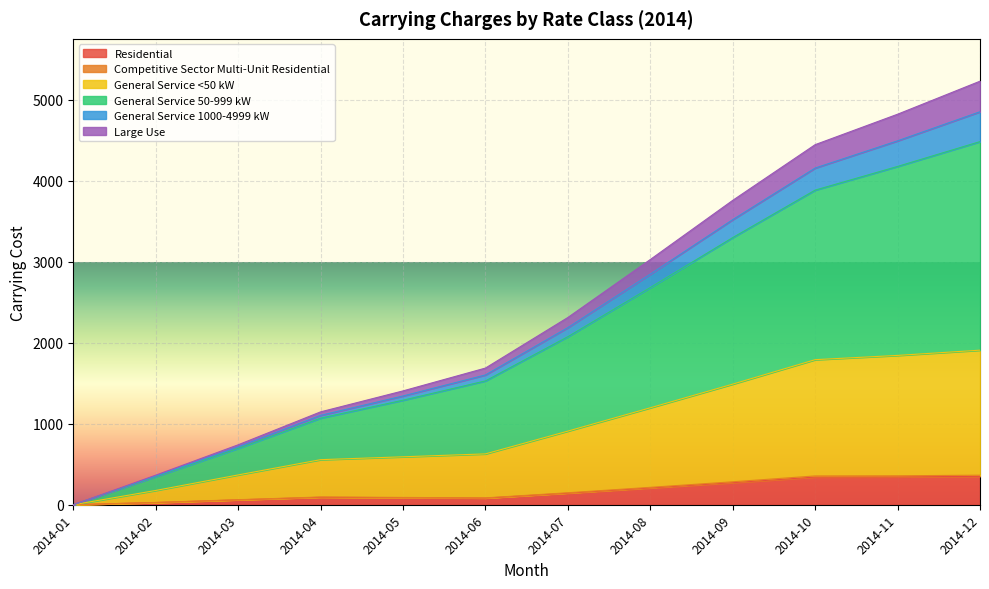

True or false: General Service <50 kW and Competitive Sector Multi-Unit Residential cross at least once.

False